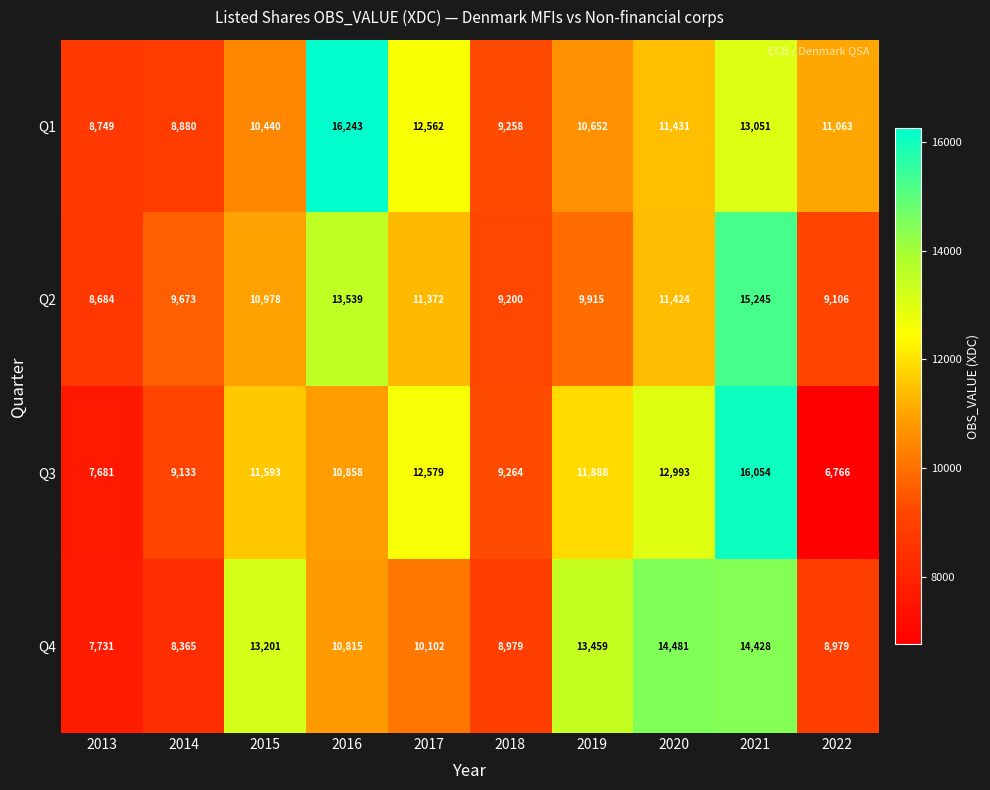

Which series has the largest range (max minus min)?

Q3